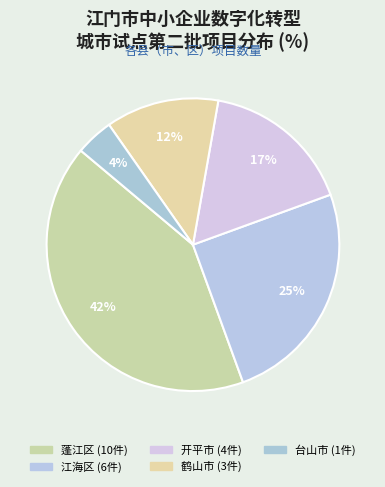

To the nearest percent, what is the average slice percentage?

20%